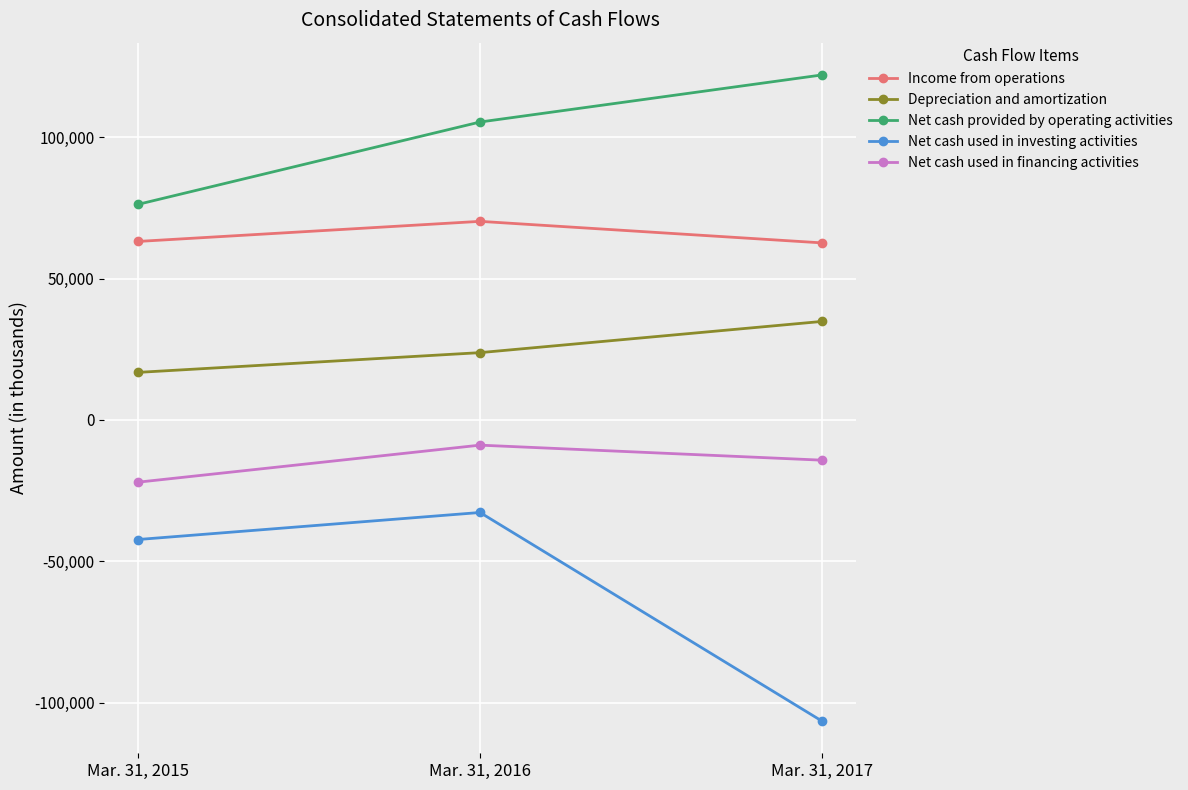

What is the difference between the highest and lowest values at Mar. 31, 2015?

118558